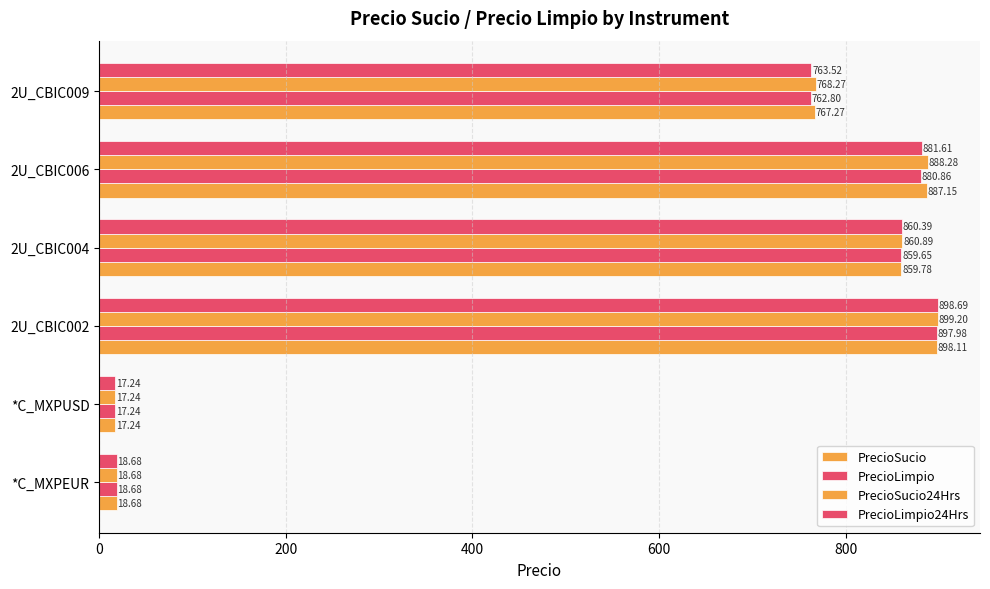

What is the value of the PrecioSucio bar at the 3rd from the left?

898.1